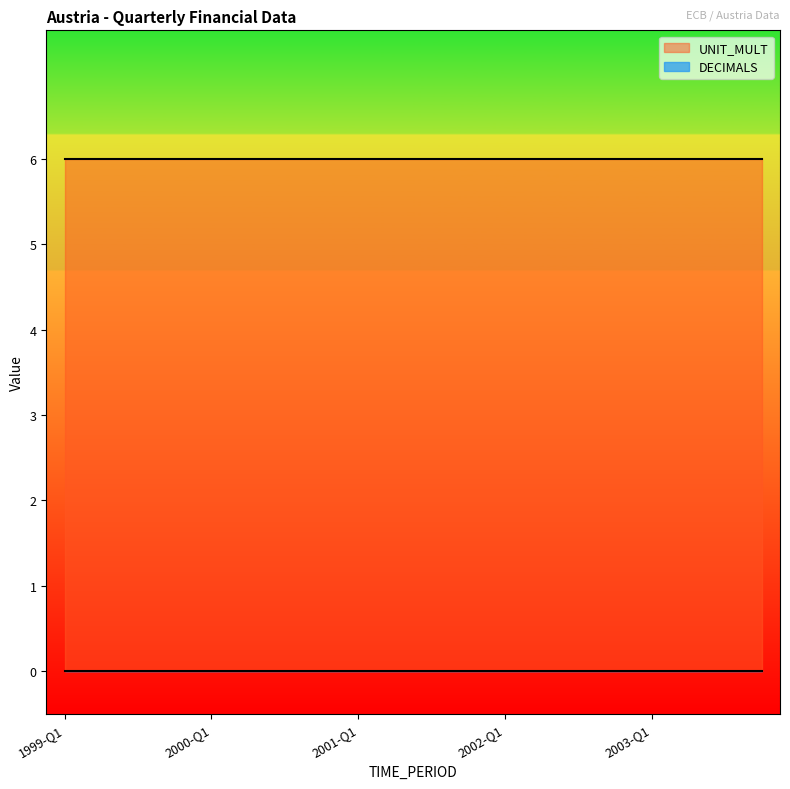

How many lines are shown in the chart?

2